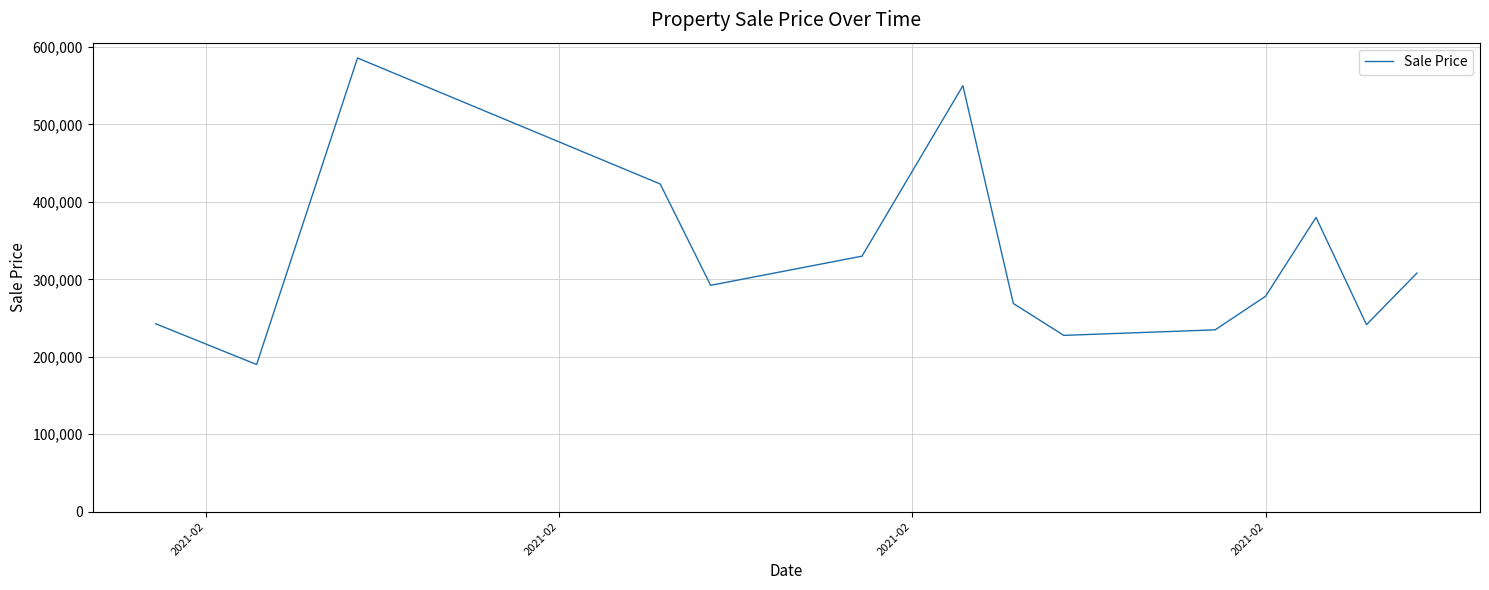

What is the minimum value shown in the chart?

190000.0